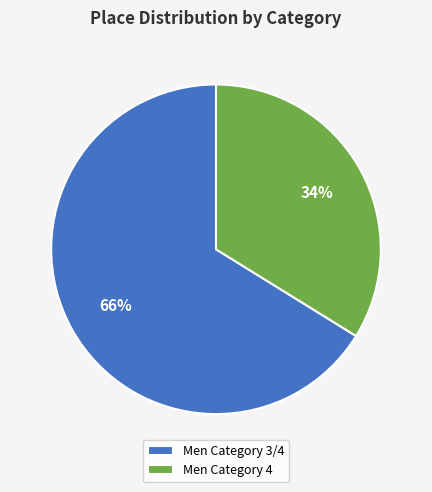

To the nearest percent, what portion does Men Category 3/4 represent?

66%